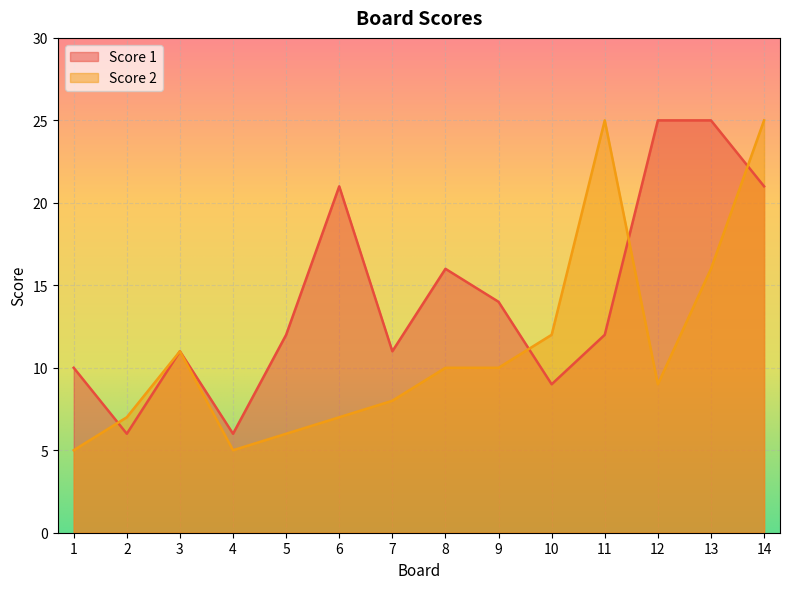

Is the value of Score 2 at 12 greater than the value of Score 1 at 10?

No